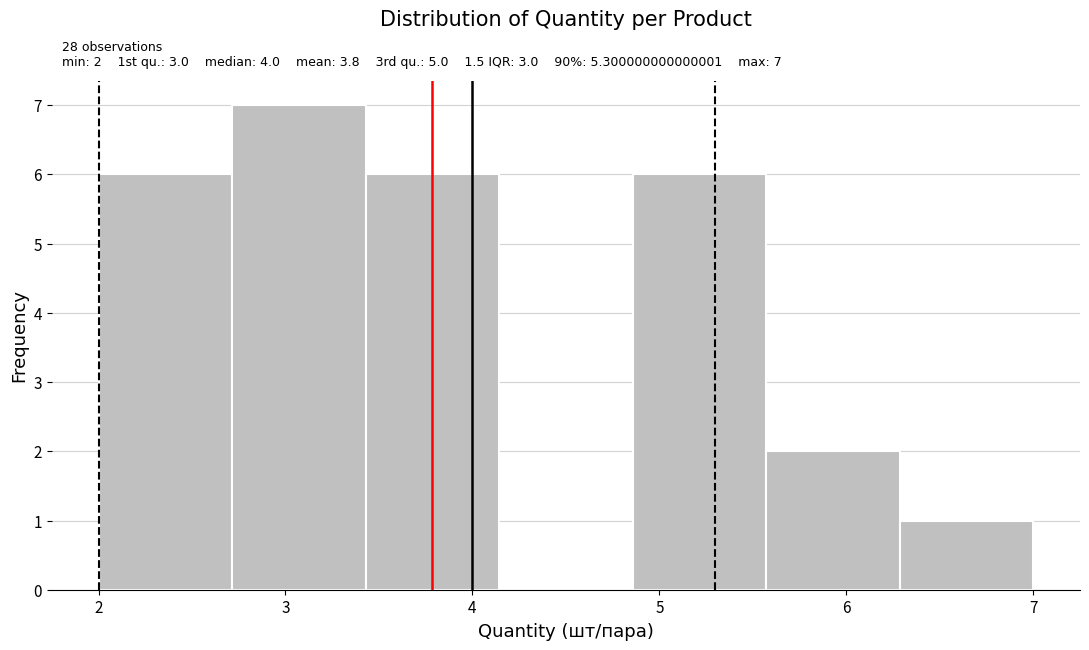

Over which range of the x-axis is the bar tallest?

2.7 to 3.4